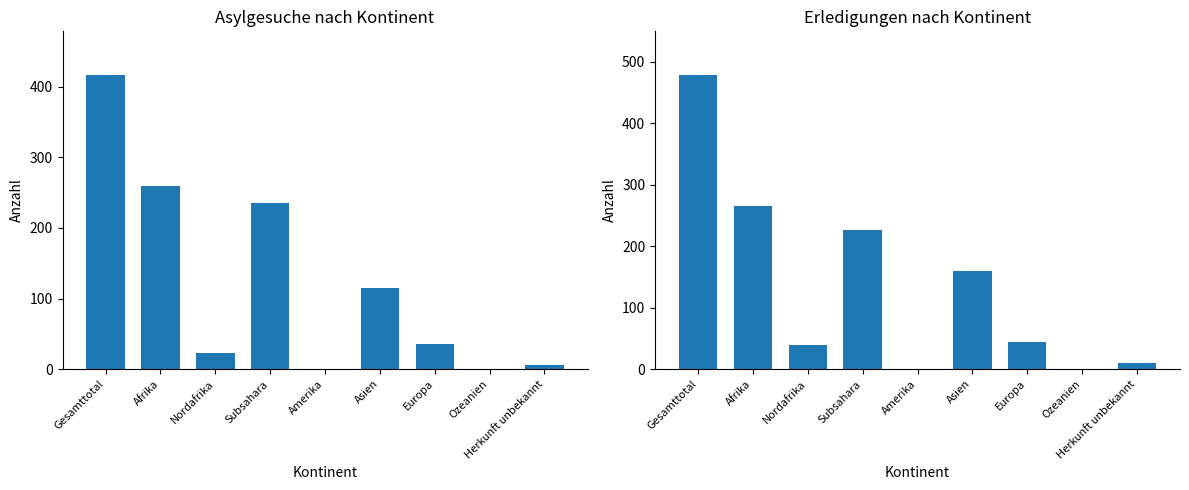

What is the total value across all series at Herkunft unbekannt?

16